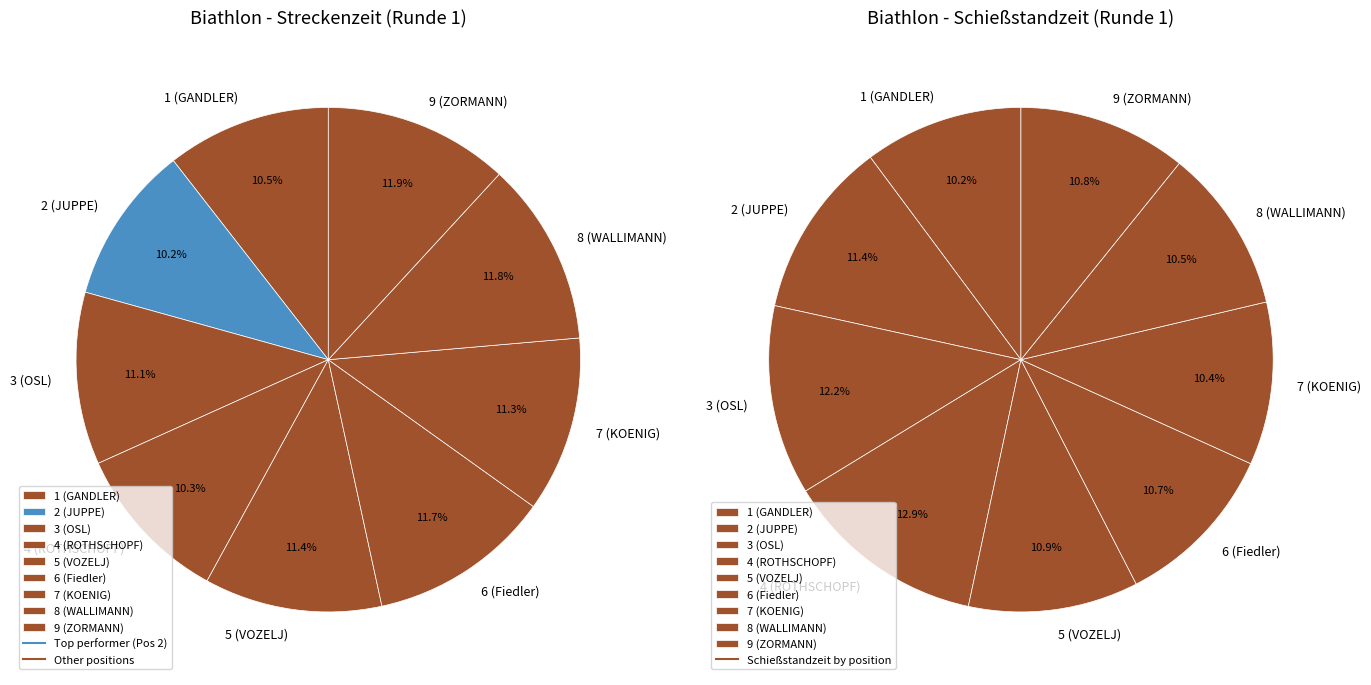

To the nearest percent, what is the average slice percentage?

11%